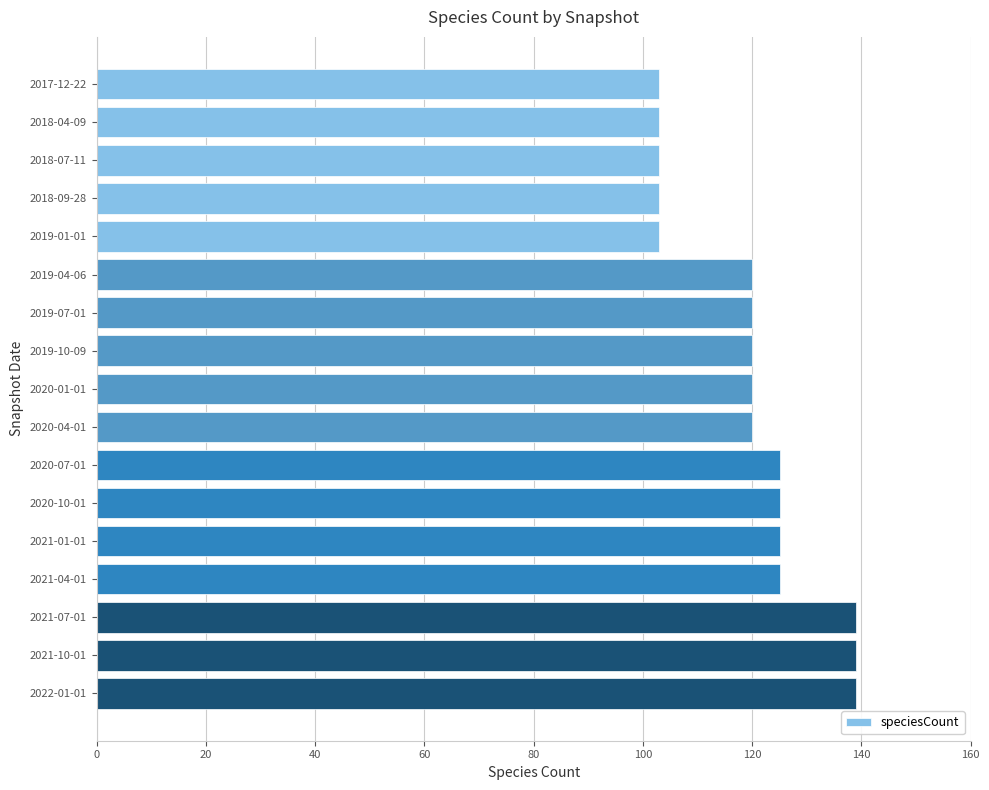

What is the label of the 14th bar from the bottom?

2018-09-28